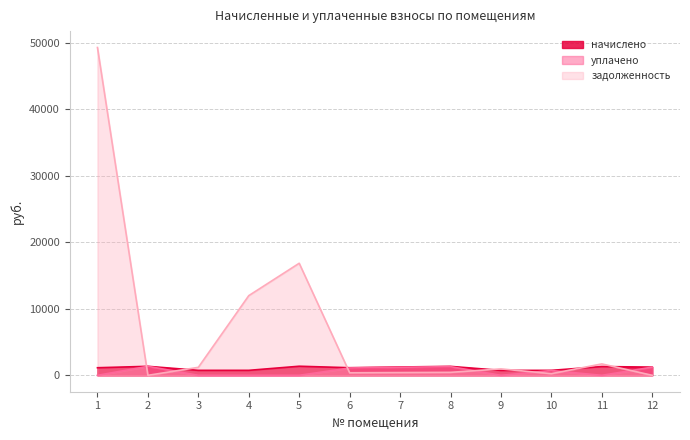

What is the difference between the уплачено values at 11 and 2?

1353.7